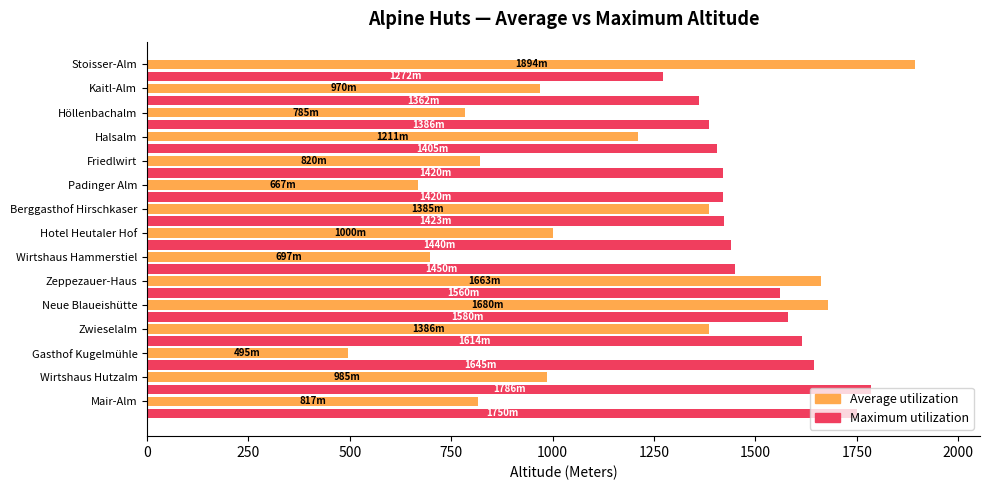

The value of Maximum utilization at Neue Blaueishütte is 2295. True or false?

False